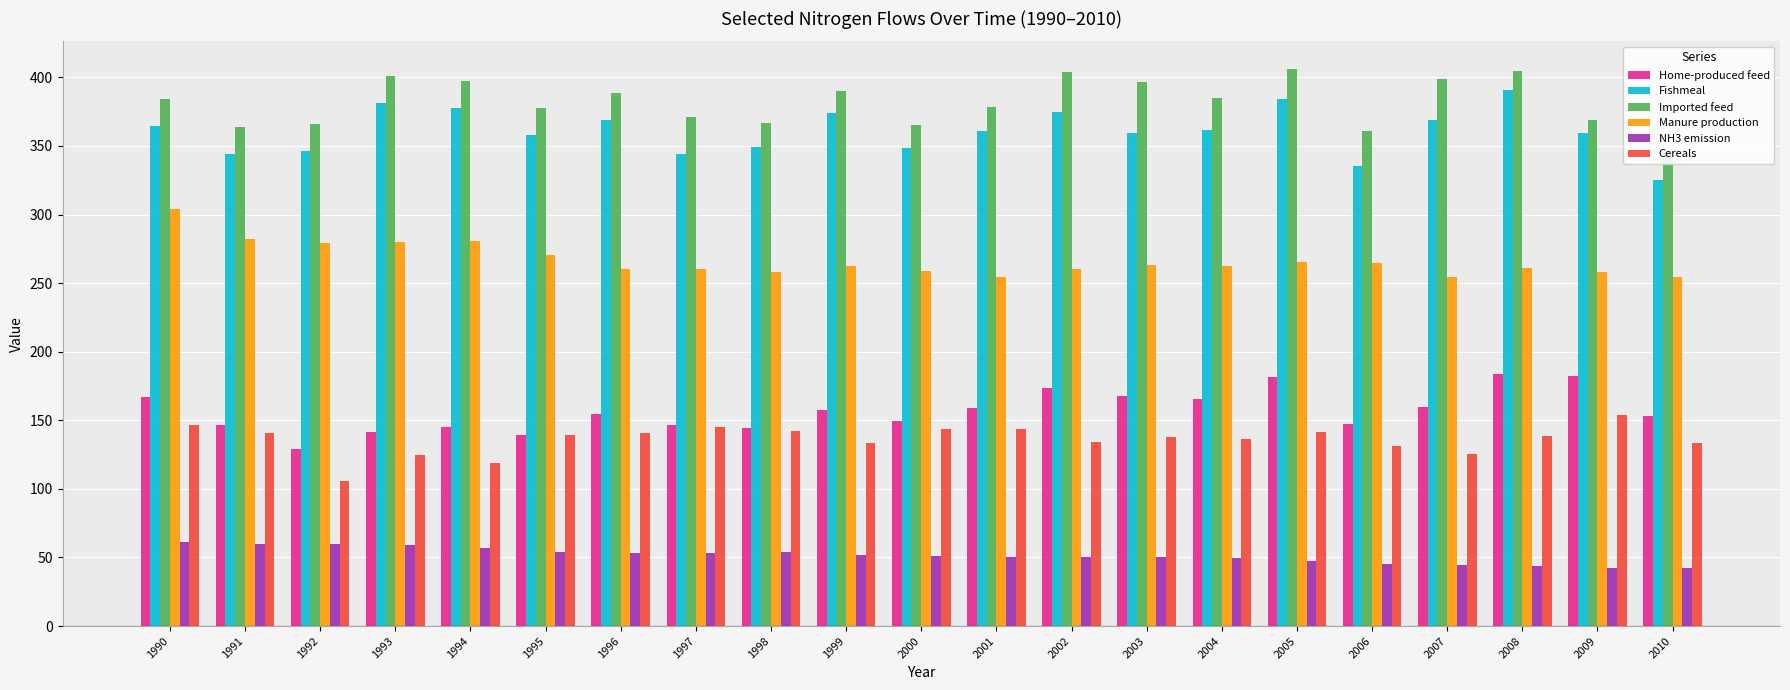

At which category is the sum across all series the highest?

1990